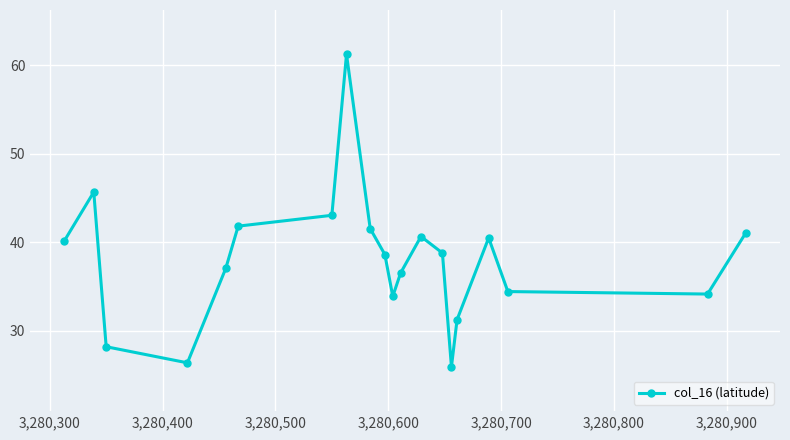

True or false: there are more than 2 points higher than both neighbors.

True